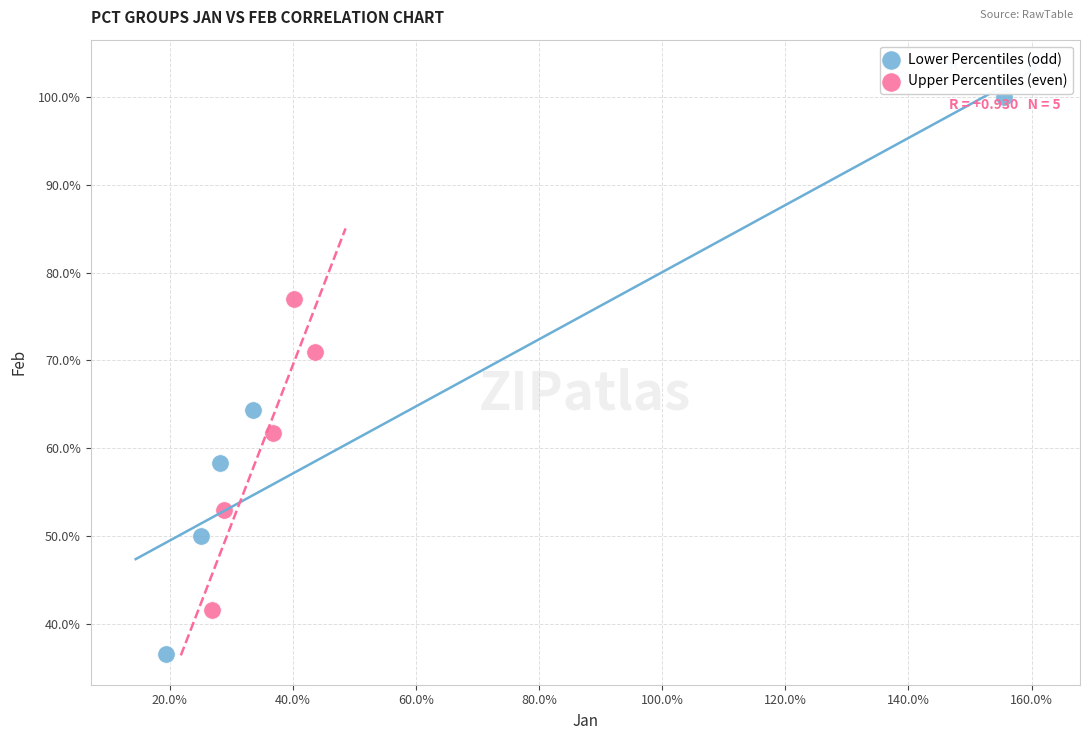

Which series contains the highest Y value?

Lower Percentiles (odd)